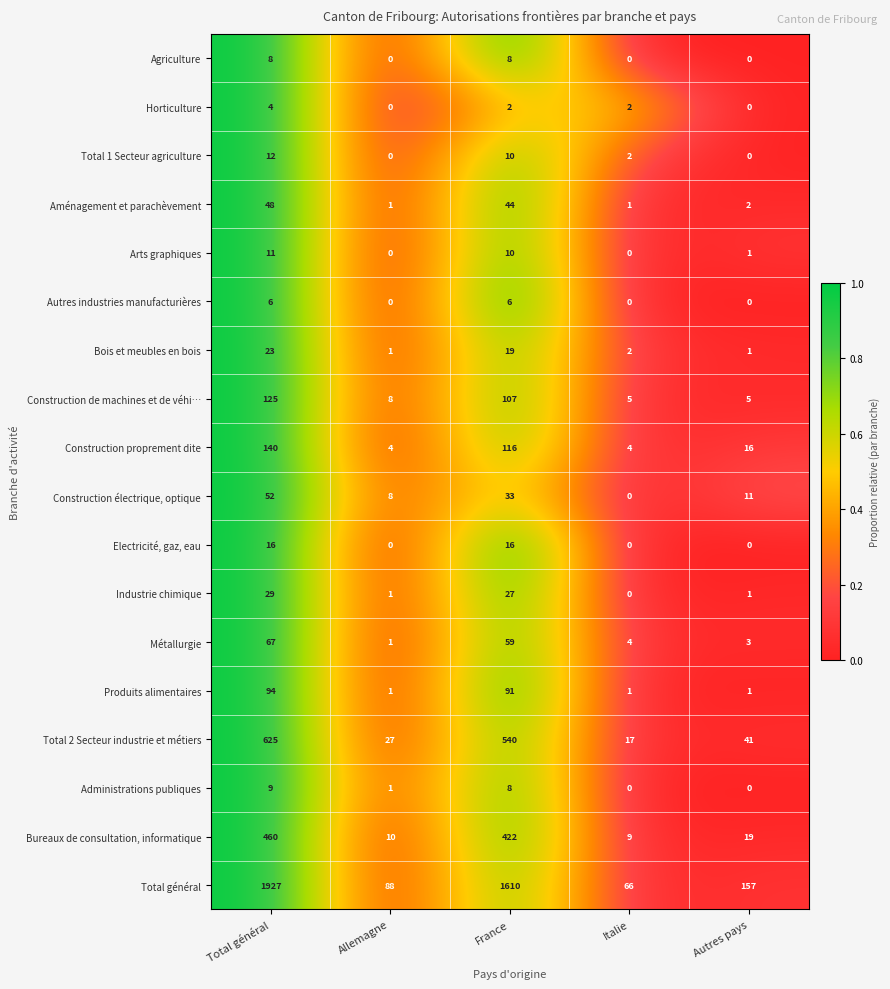

Which series changed the most between Total général and Autres pays?

Total général